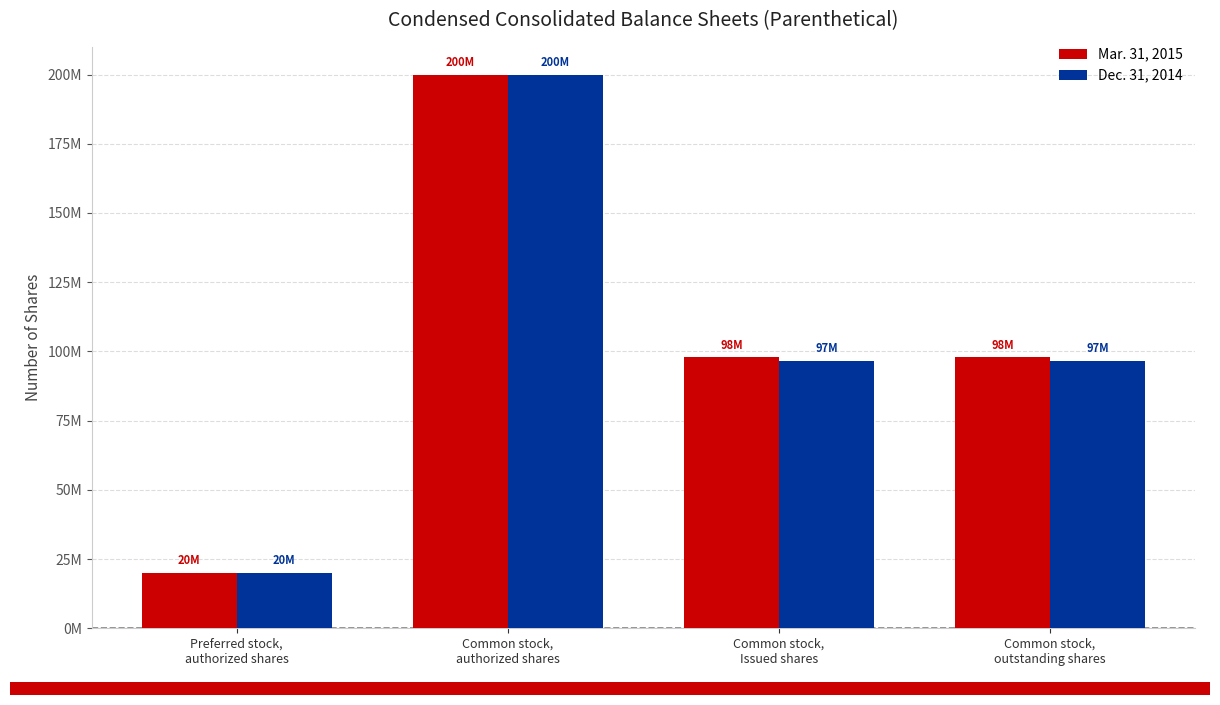

Rank the series at Preferred stock,
authorized shares from lowest to highest value.

Mar. 31, 2015, Dec. 31, 2014